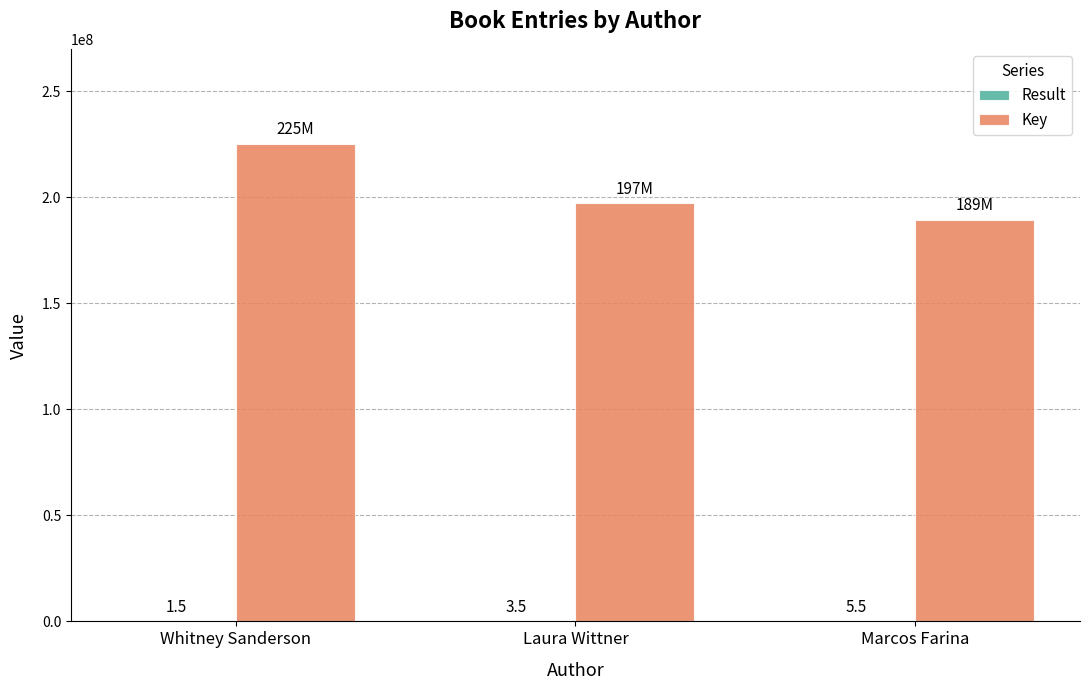

At which label is Key closest to 207292864?

Laura Wittner